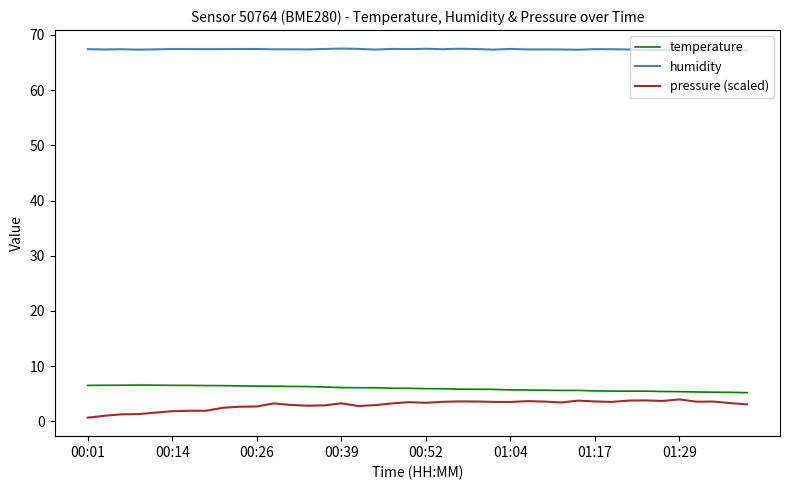

True or false: temperature and humidity cross at least once.

False